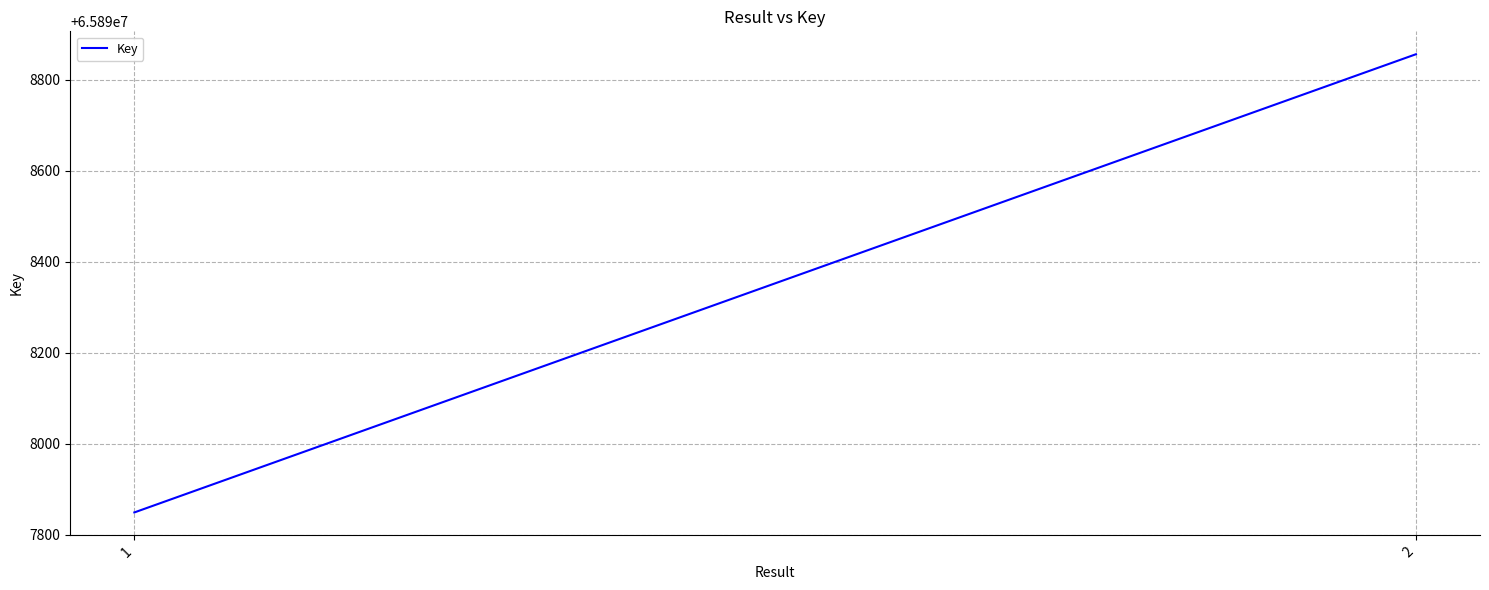

Rank the categories by value from highest to lowest.

2, 1